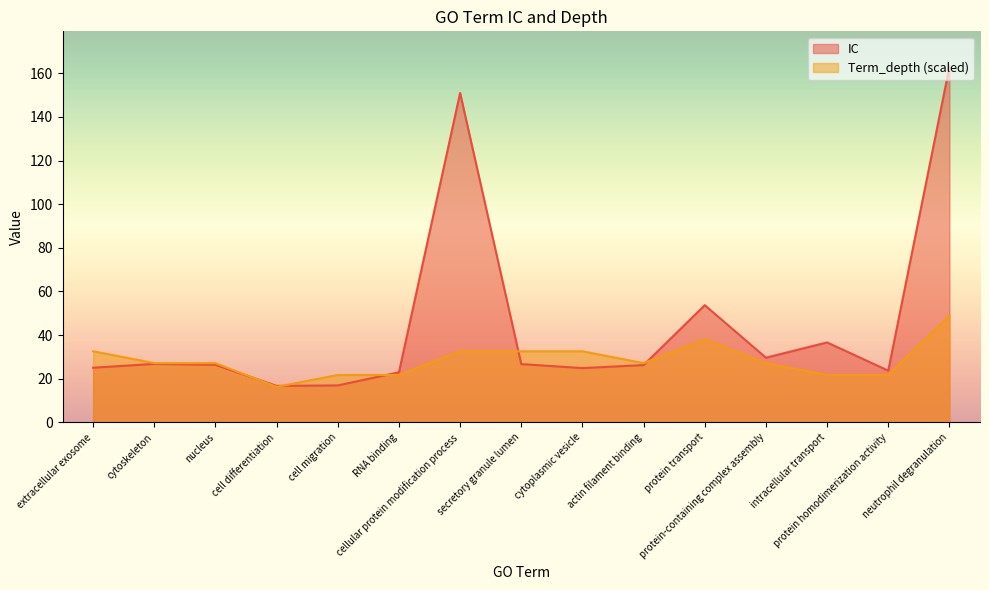

List the labels in order of Term_depth value, largest first.

neutrophil degranulation, protein transport, extracellular exosome, cellular protein modification process, secretory granule lumen, cytoplasmic vesicle, cytoskeleton, nucleus, actin filament binding, protein-containing complex assembly, cell migration, RNA binding, intracellular transport, protein homodimerization activity, cell differentiation